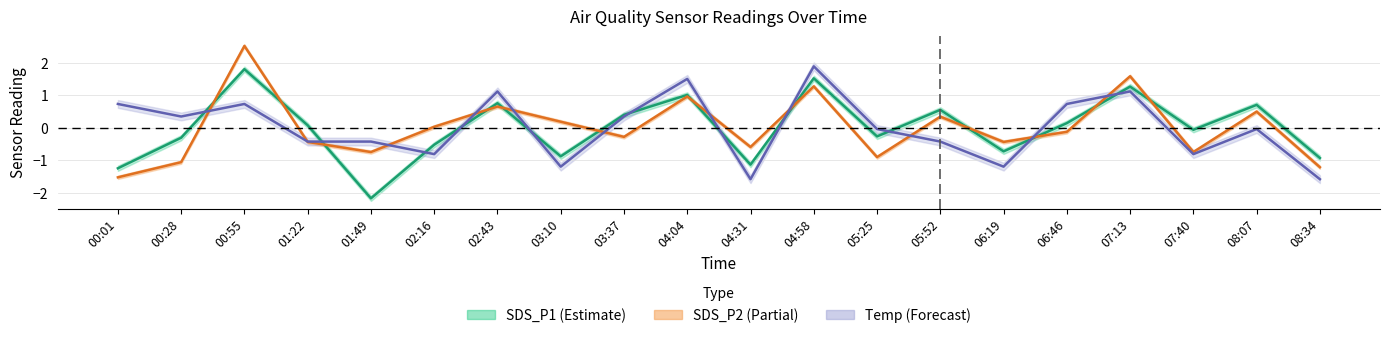

Between 04:58 and 01:49, which is larger?

04:58